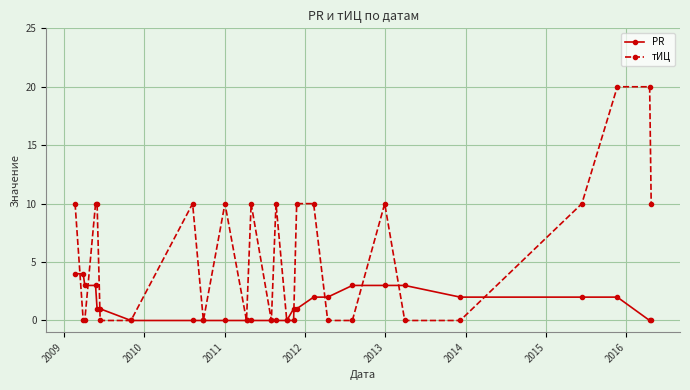

What is the maximum value for PR?

4